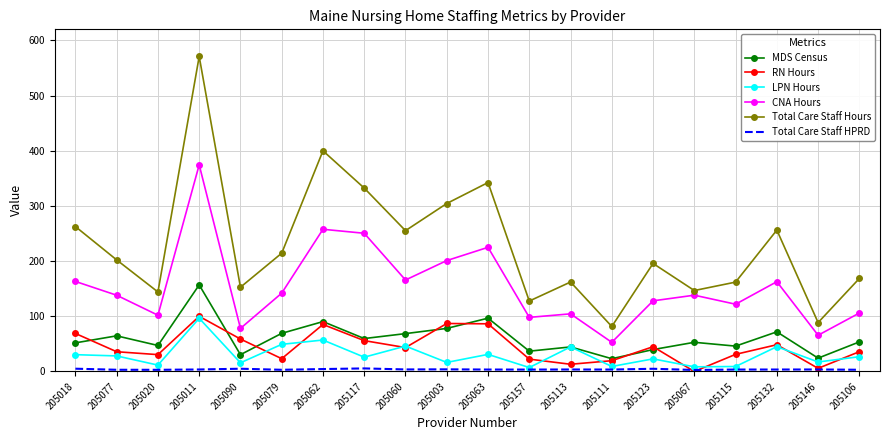

At which category does the chart reach its peak across all series?

205011